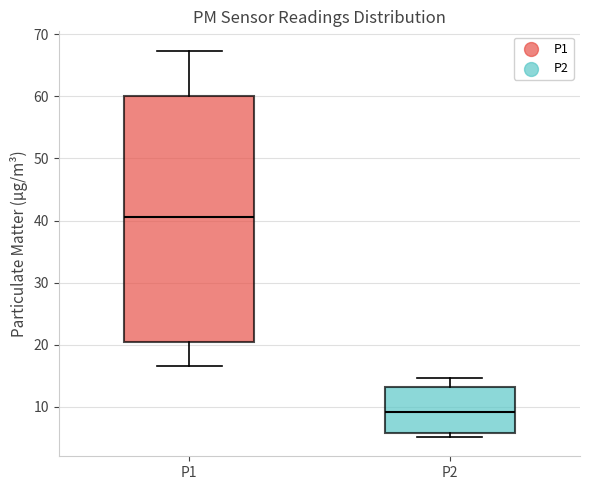

Which box's median line is the lowest?

P2